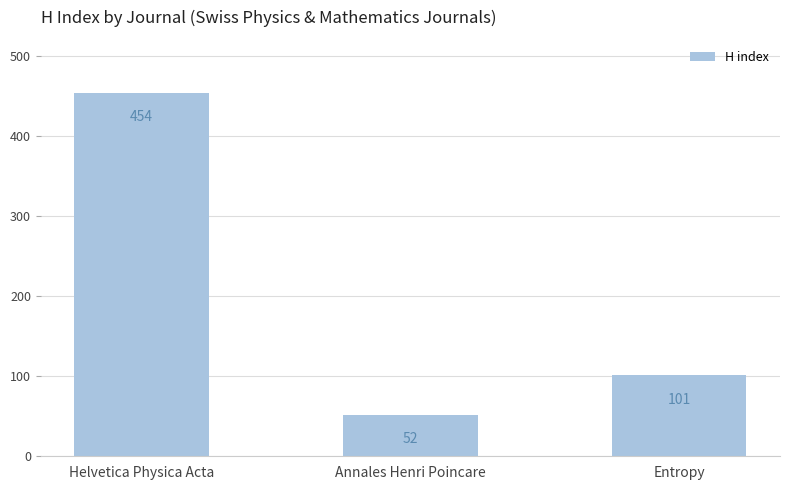

Rank the categories by value from lowest to highest.

Annales Henri Poincare, Entropy, Helvetica Physica Acta